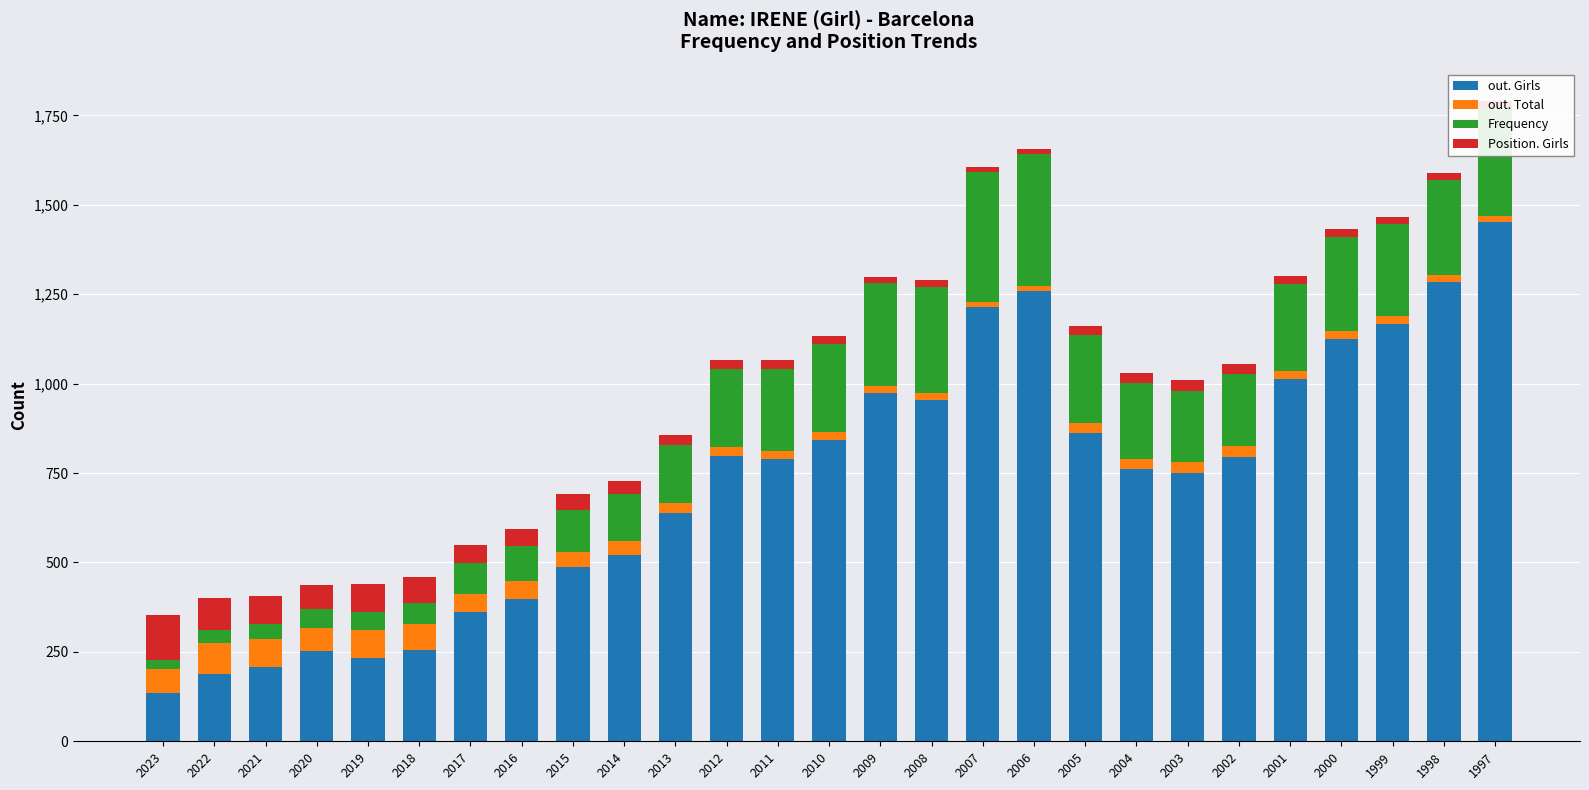

Are the bars horizontal?

No